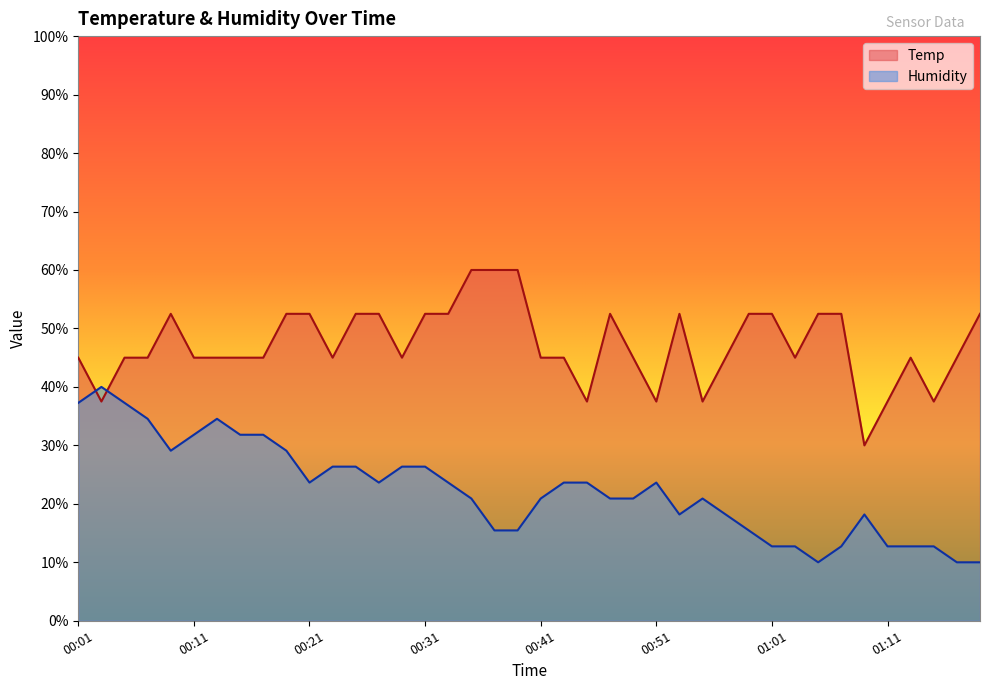

What is the highest value of the Temp series?

60.0